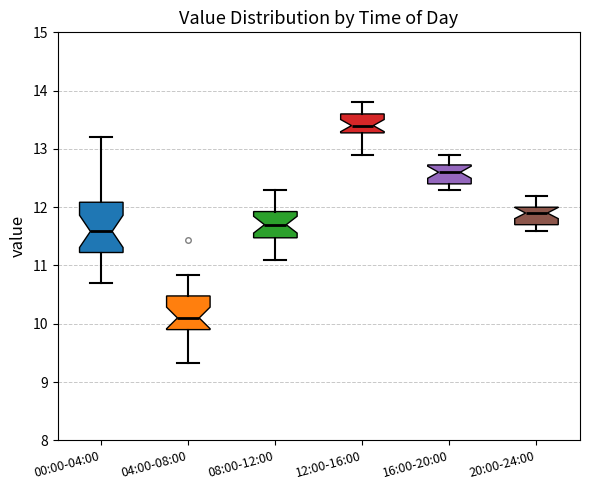

Which box's median line is the highest?

12:00-16:00